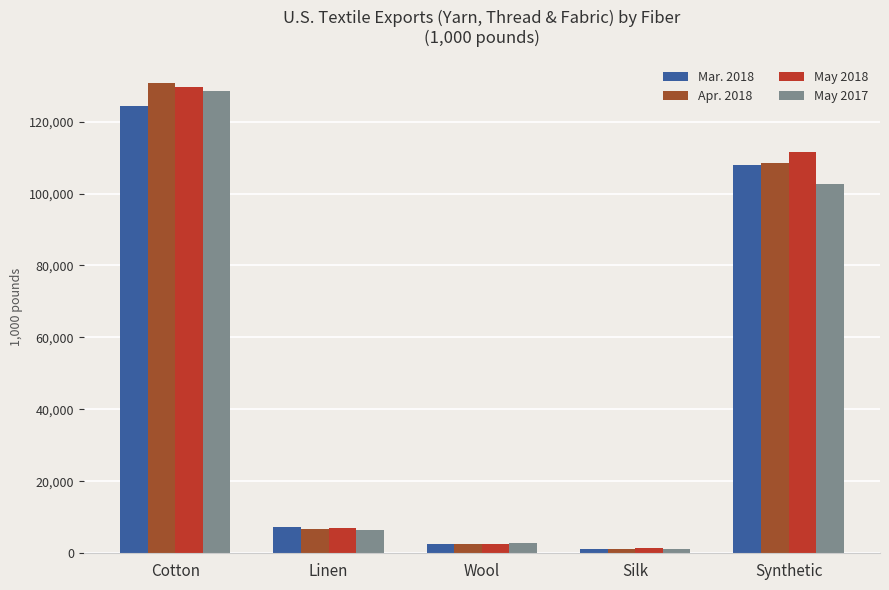

What is the difference between the maximum and second lowest values in the May 2017 series?

125885.2